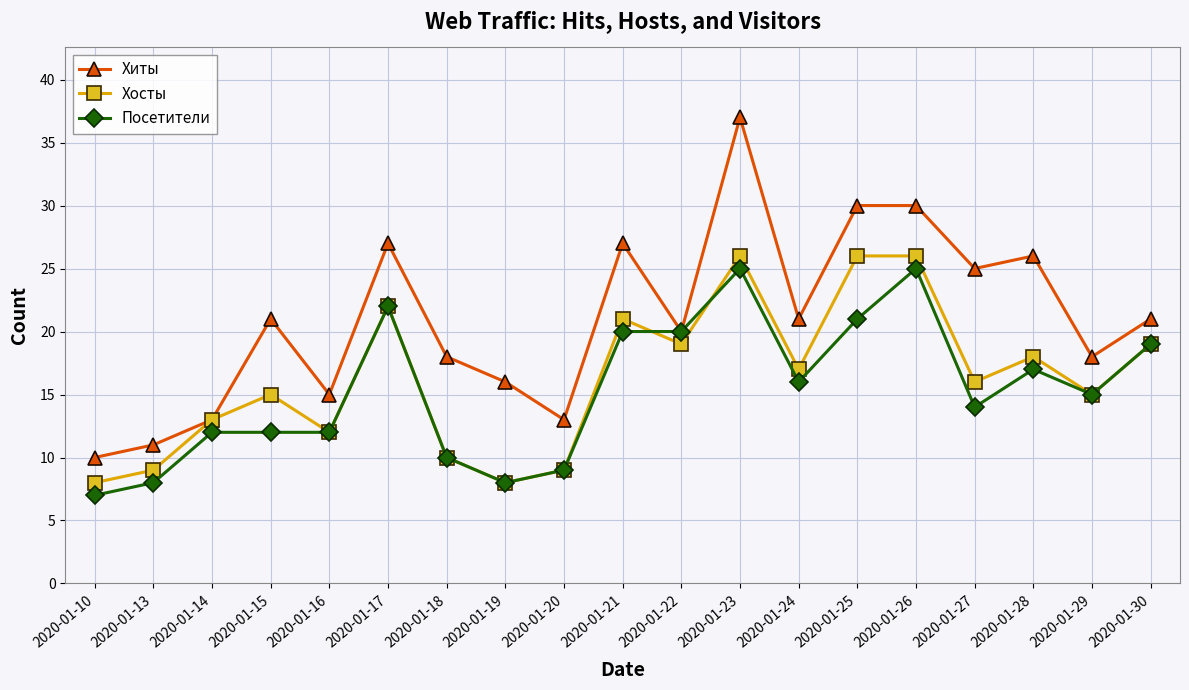

At which category is the sum across all series the highest?

2020-01-23